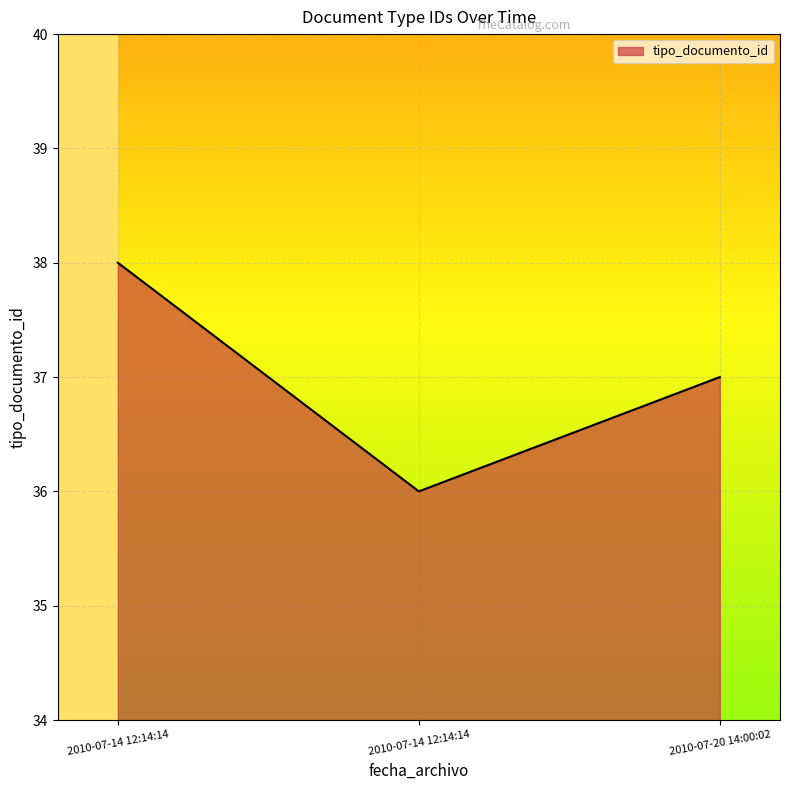

Reading right to left, what are all the values shown in this chart?

37	36	38